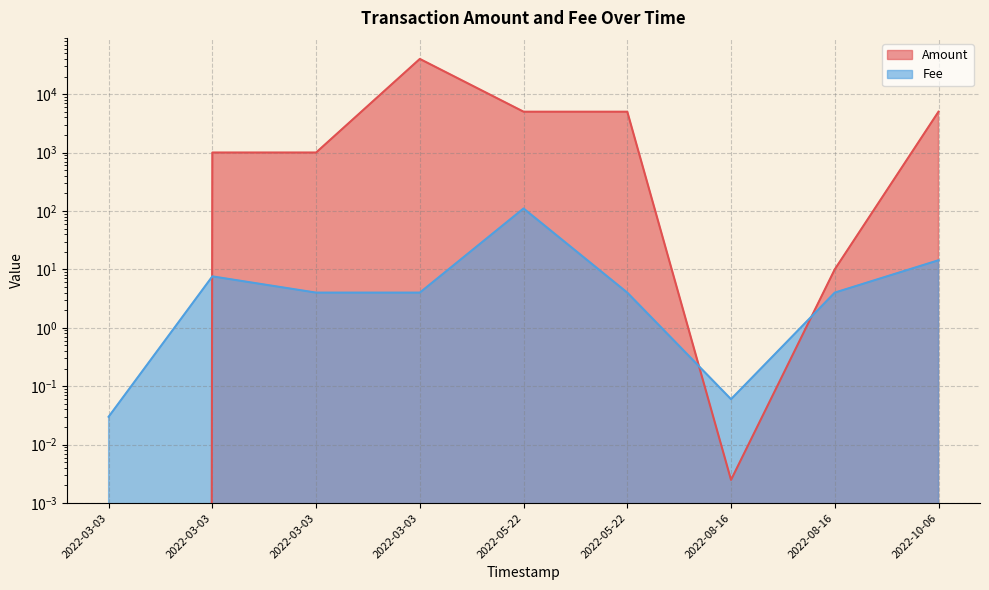

At which category is the sum across all series the highest?

2022-03-03